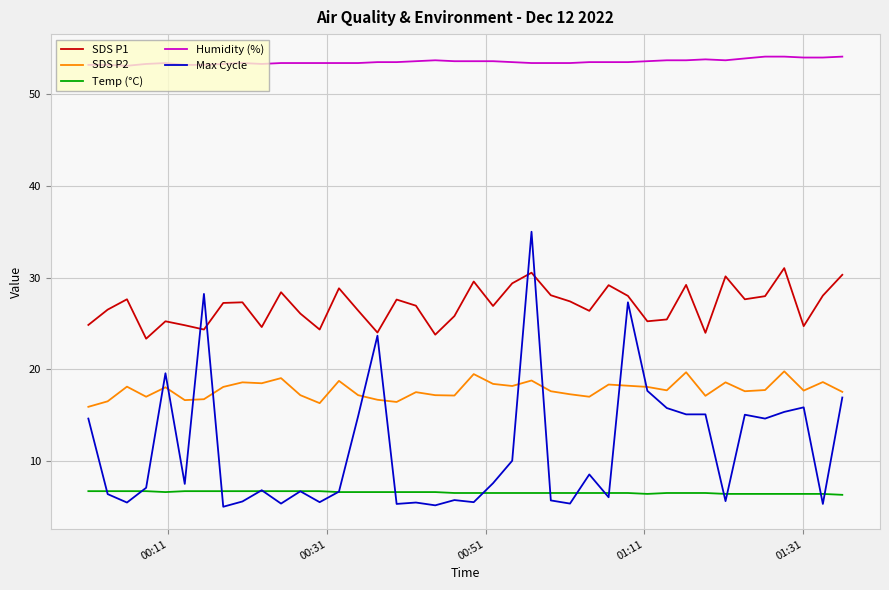

How many lines are shown in the chart?

5